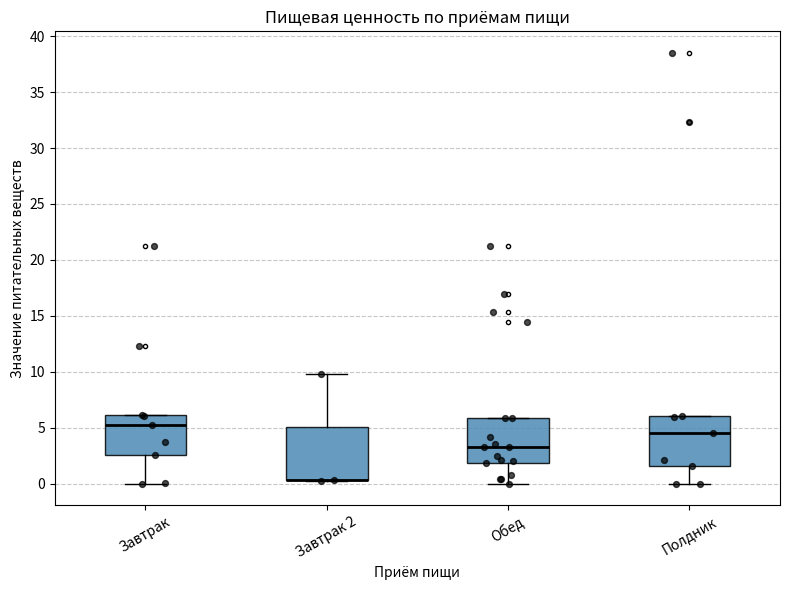

Reading left to right, transcribe this box plot: for each box, give where its median line is, the range the box spans, and where its two whiskers end, as read against the y-axis. The values are not printed on the chart, so give them approximately, as read against the axis.

Завтрак: median 5.5, box 2.5 to 6.0, whiskers 0.0 to 6.0
Завтрак 2: median 0.5 (drawn on the box's lower edge), box 0.5 to 5.0, whiskers 0.5 to 10.0
Обед: median 3.5, box 2.0 to 6.0, whiskers 0.0 to 6.0
Полдник: median 4.5, box 1.5 to 6.0, whiskers 0.0 to 6.0